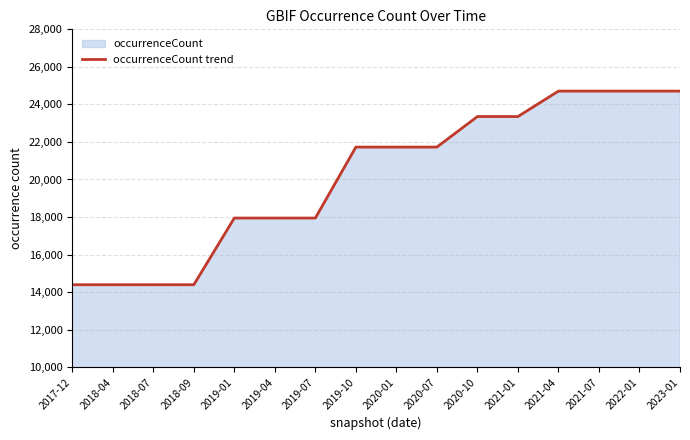

What is the smallest value displayed?

14392